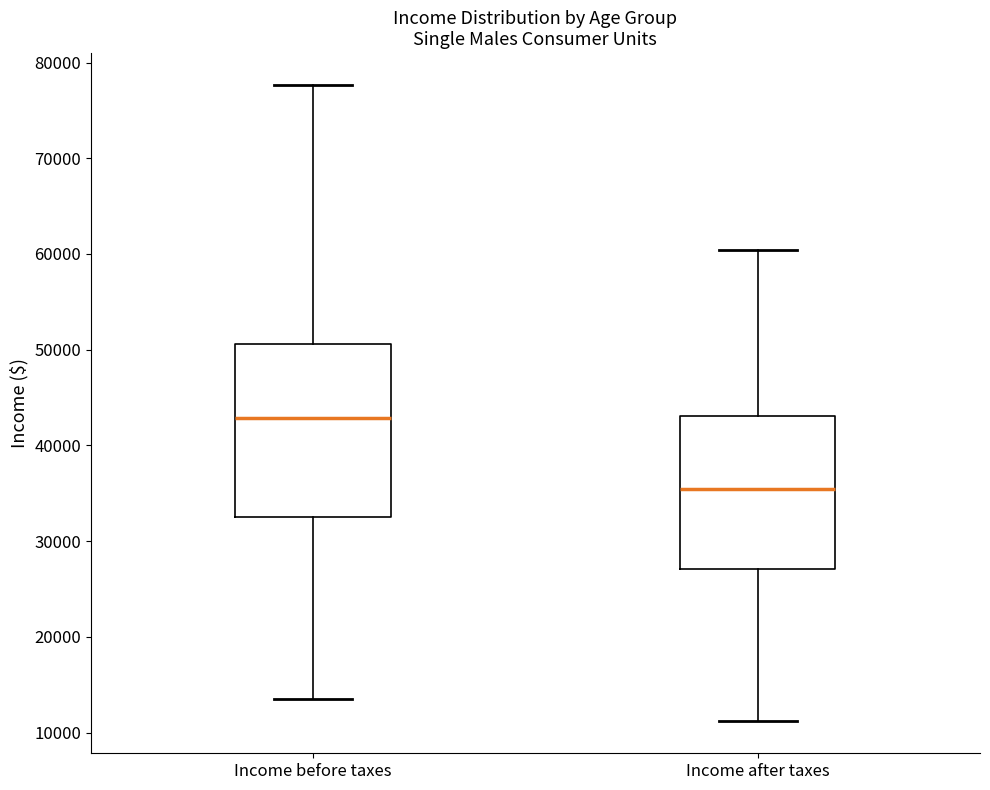

Comparing the boxes themselves (not the whiskers), which one is the tallest?

Income before taxes